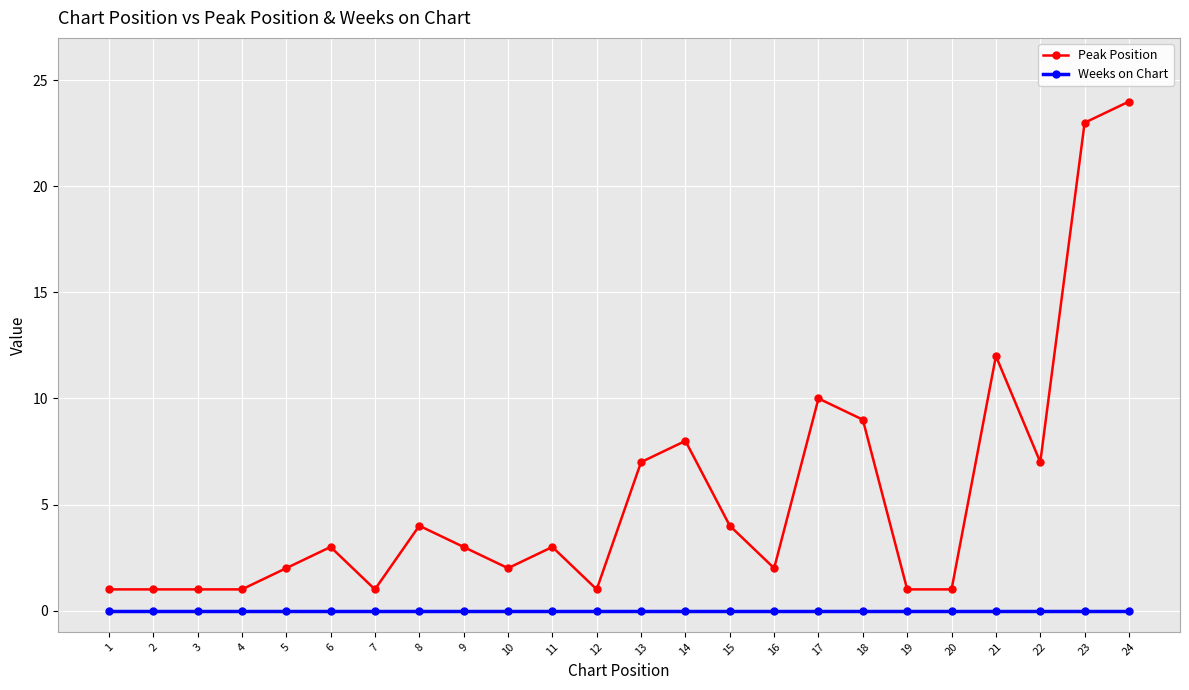

At which category is the sum across all series the highest?

24